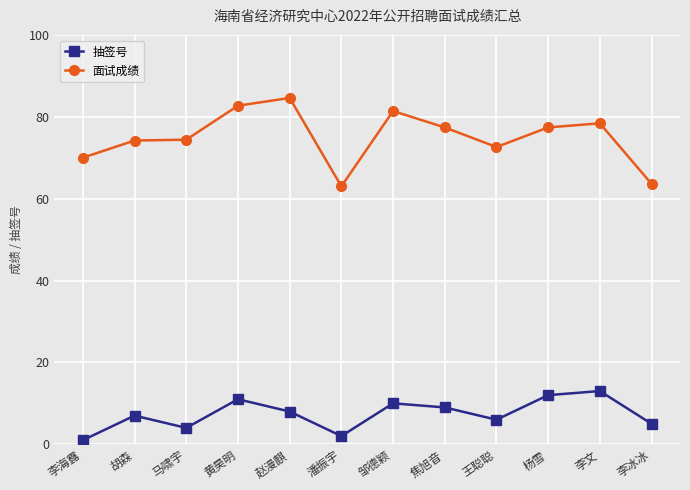

True or false: 面试成绩 and 抽签号 cross at least once.

False